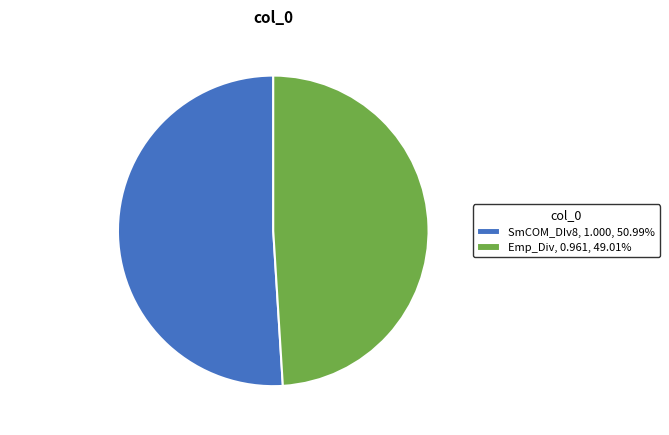

Which has a higher value, Emp_Div or SmCOM_DIv8?

SmCOM_DIv8